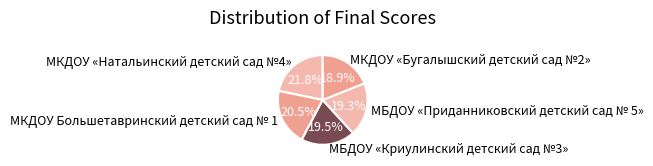

Is it true that МКДОУ Большетавринский детский сад № 1 is 8% of the pie?

False